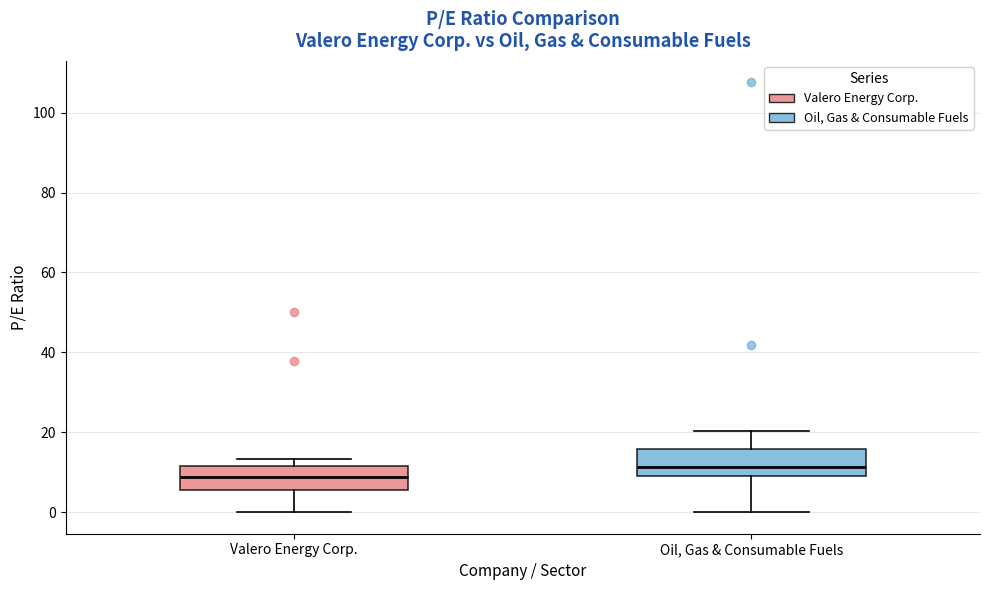

Reading left to right, transcribe this box plot: for each box, give where its median line is, the range the box spans, and where its two whiskers end, as read against the y-axis. The values are not printed on the chart, so give them approximately, as read against the axis.

Valero Energy Corp.: median 8, box 6 to 12, whiskers 0 to 14
Oil, Gas & Consumable Fuels: median 12, box 10 to 16, whiskers 0 to 20